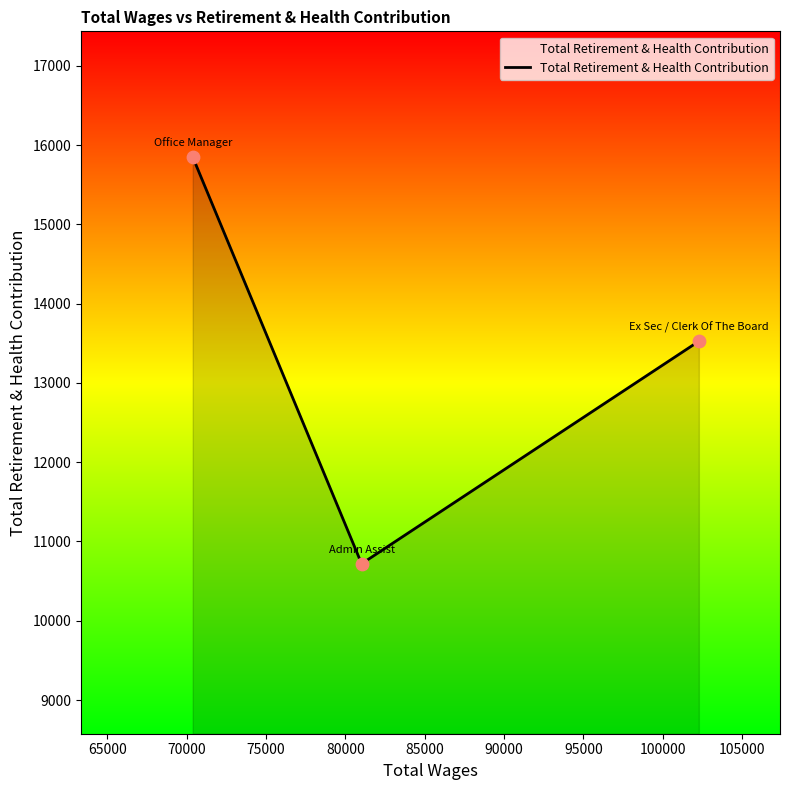

What is the smallest value displayed?

10719